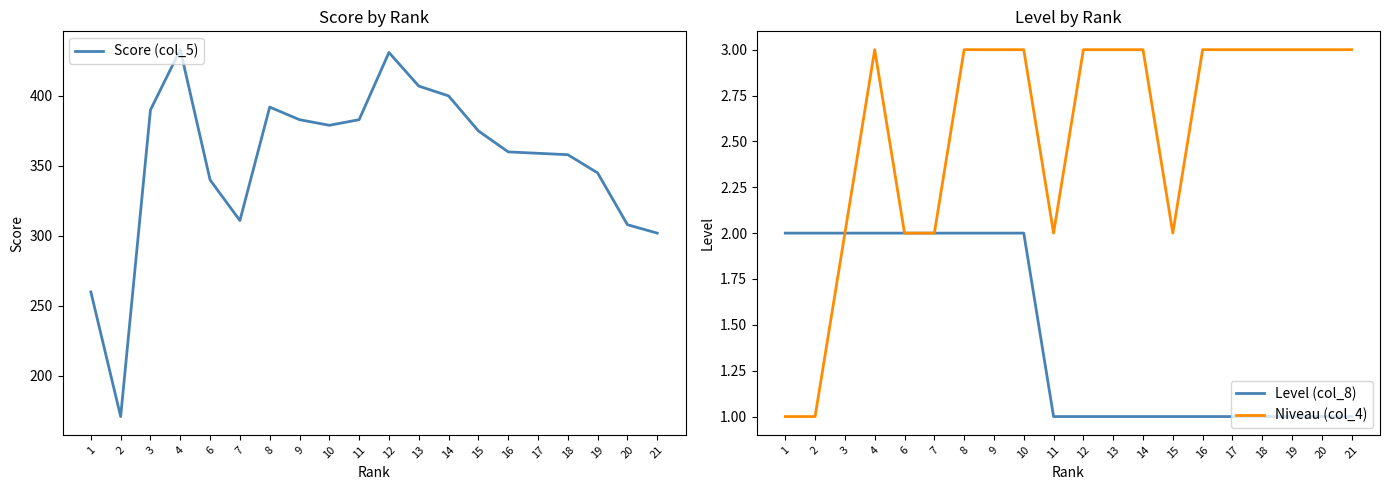

Rank the series at 8 from highest to lowest value.

Score (col_5), Niveau (col_4), Level (col_8)